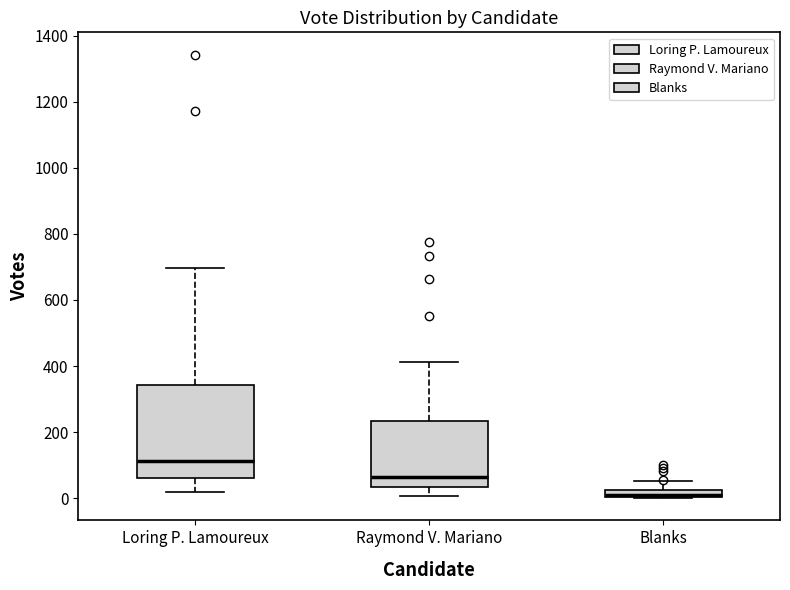

Where does the lower whisker of the box for Raymond V. Mariano end on the y-axis? The values are not printed on the chart, so give them approximately, as read against the axis.

0